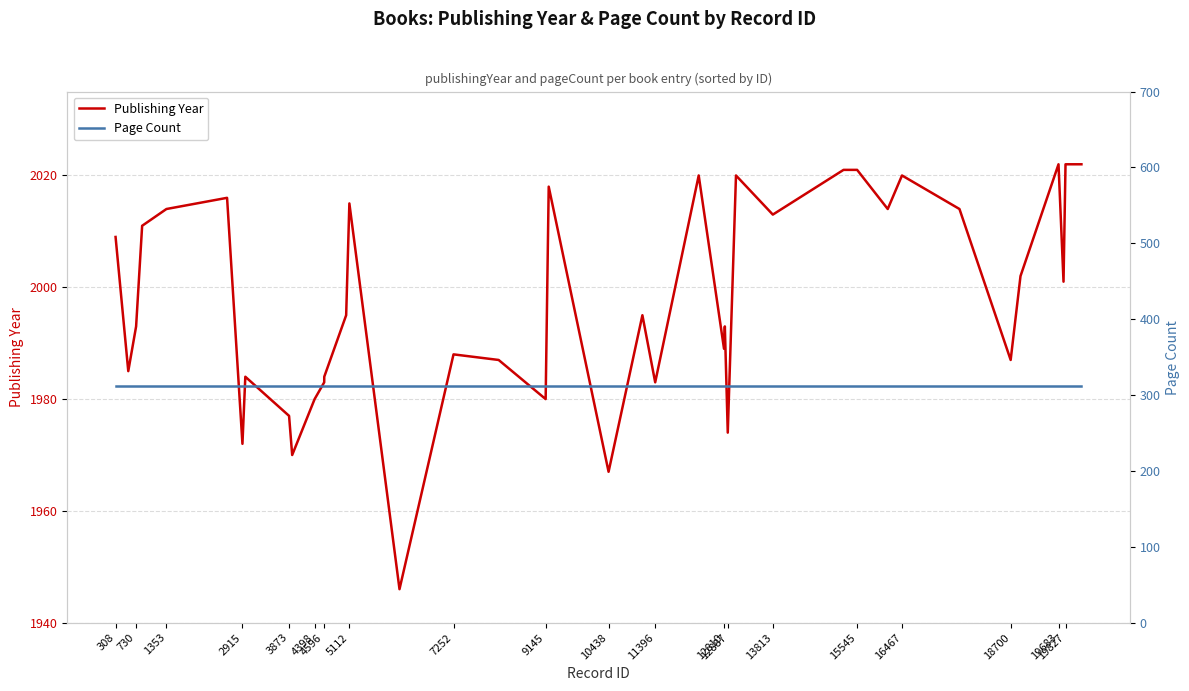

True or false: Publishing Year and Page Count cross at least once.

False